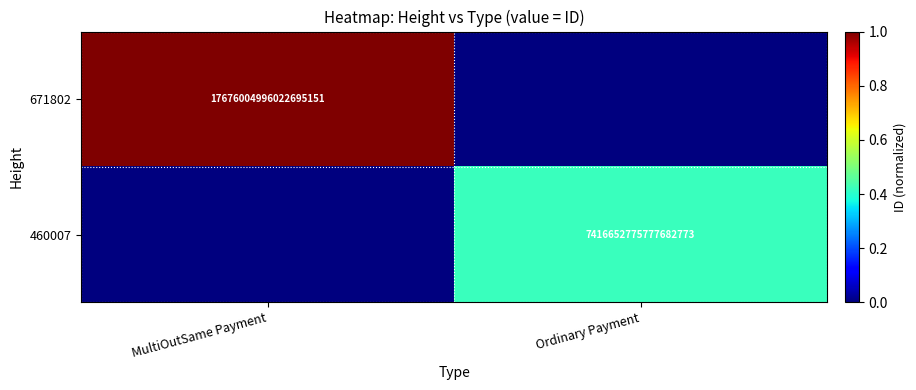

Which has a higher value, Ordinary Payment or MultiOutSame Payment?

MultiOutSame Payment